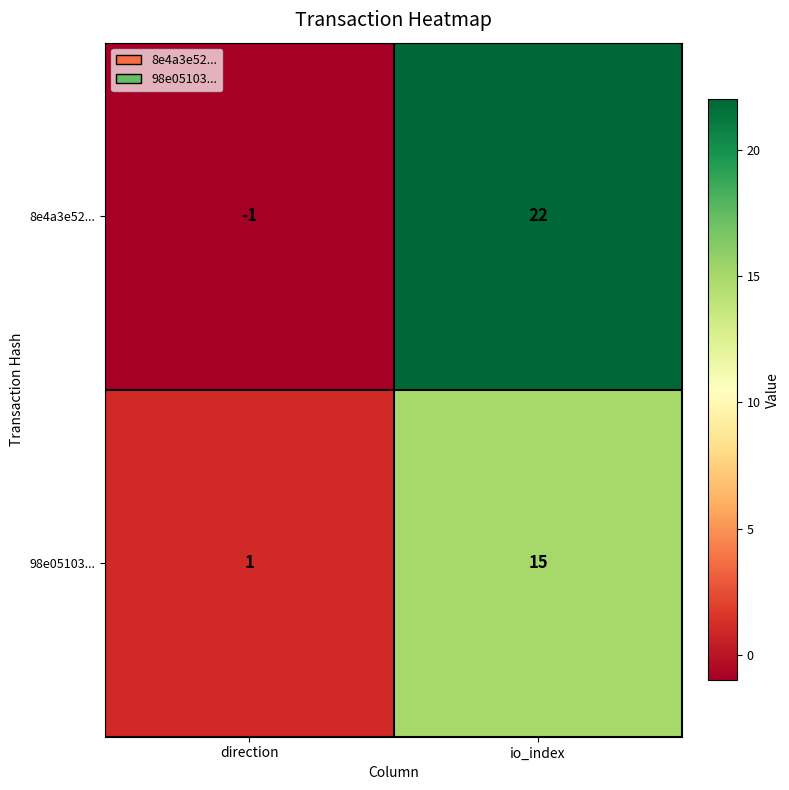

Reading left to right, transcribe all the data shown in this chart.

8e4a3e52...: -1	22
98e05103...: 1	15